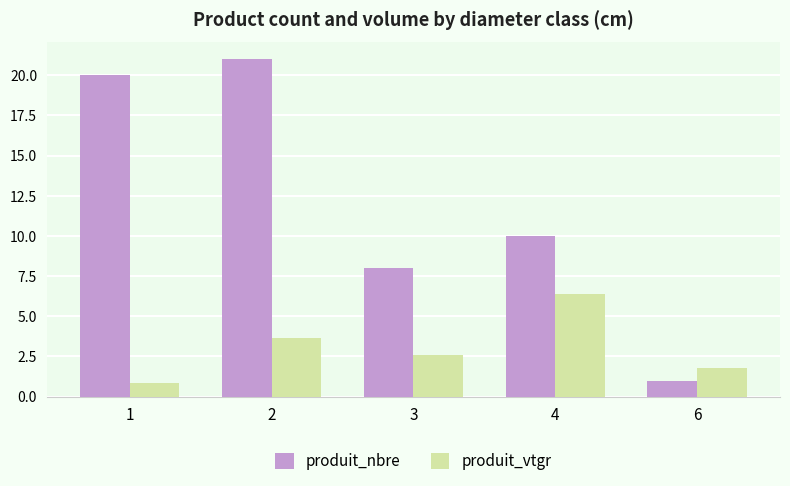

Reading left to right, what are all the values shown in this chart?

produit_nbre: 1=20.0	2=21.0	3=8.0	4=10.0	6=1.0
produit_vtgr: 1=0.9	2=3.7	3=2.6	4=6.4	6=1.8